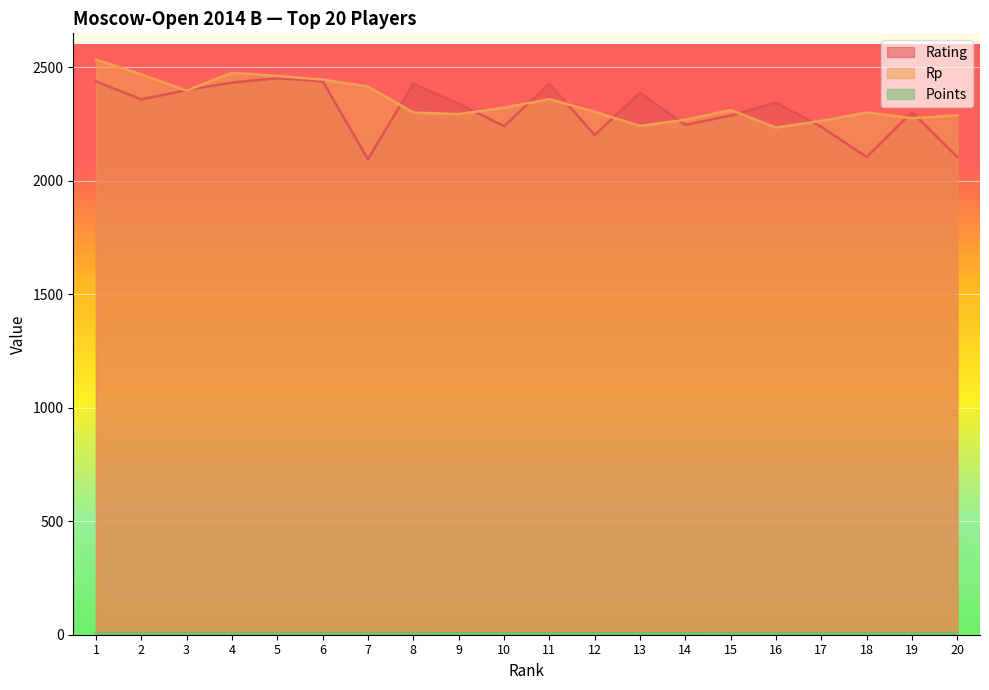

Which has a higher value, 5 or 20?

5